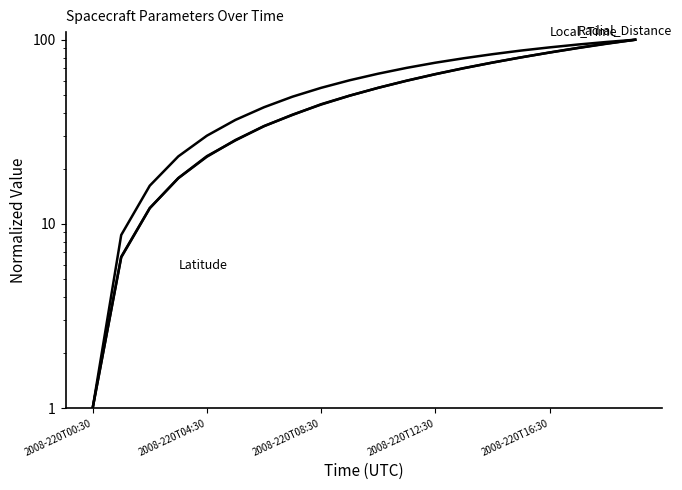

At 17, list the series in order from smallest to largest.

Latitude, Local_Time, Radial_Distance